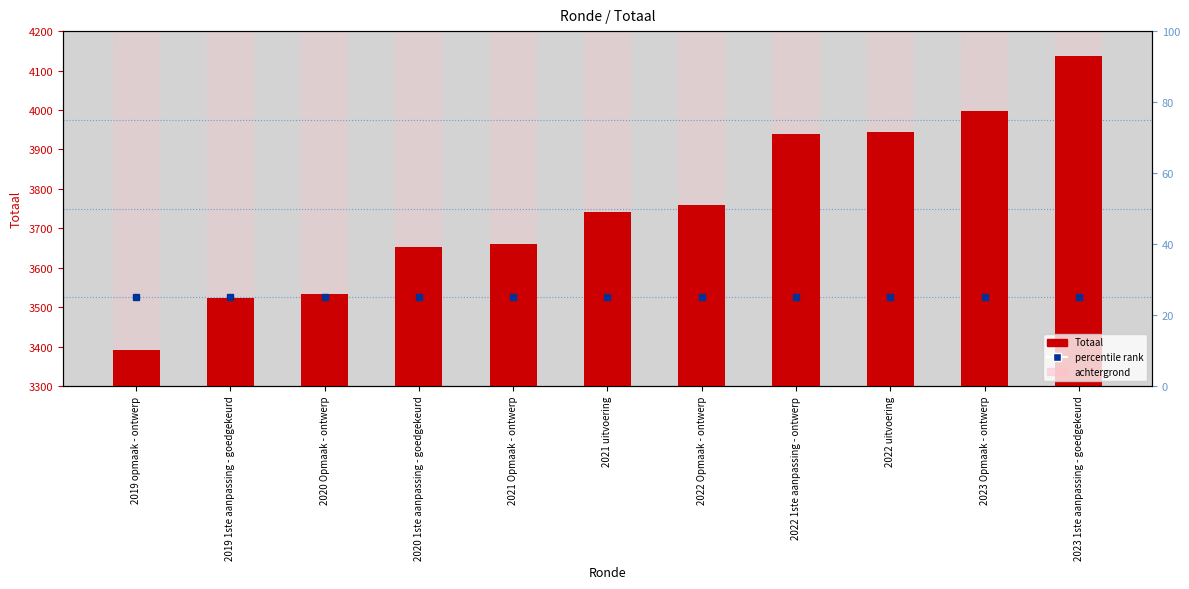

The chart shows a value of 4137 at 2023 1ste aanpassing - goedgekeurd. True or false?

True